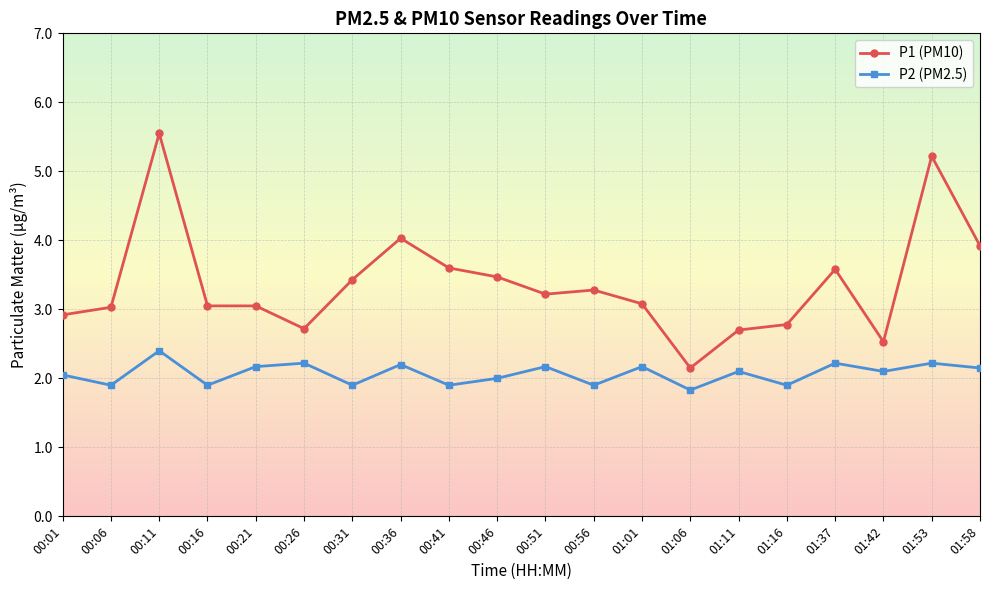

How many series are shown in this chart?

2